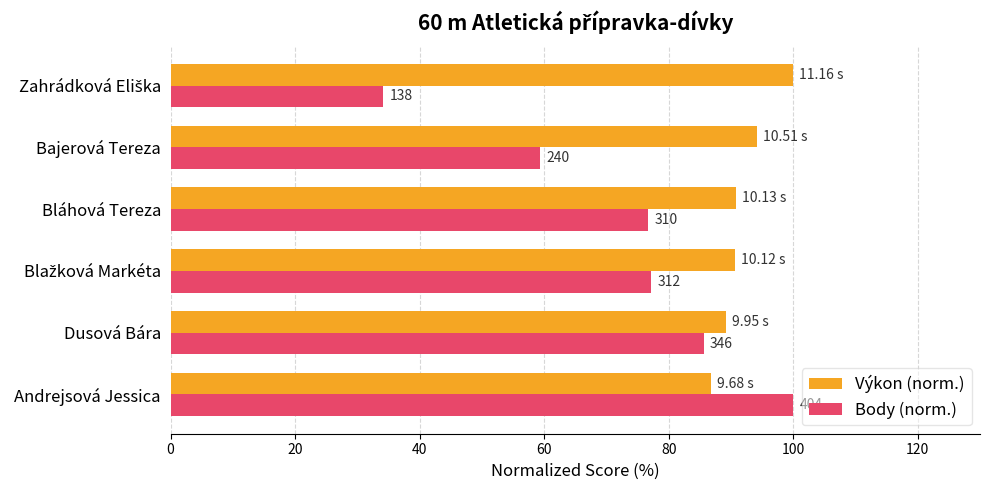

What are all the series names shown in the legend?

Výkon (norm.), Body (norm.)